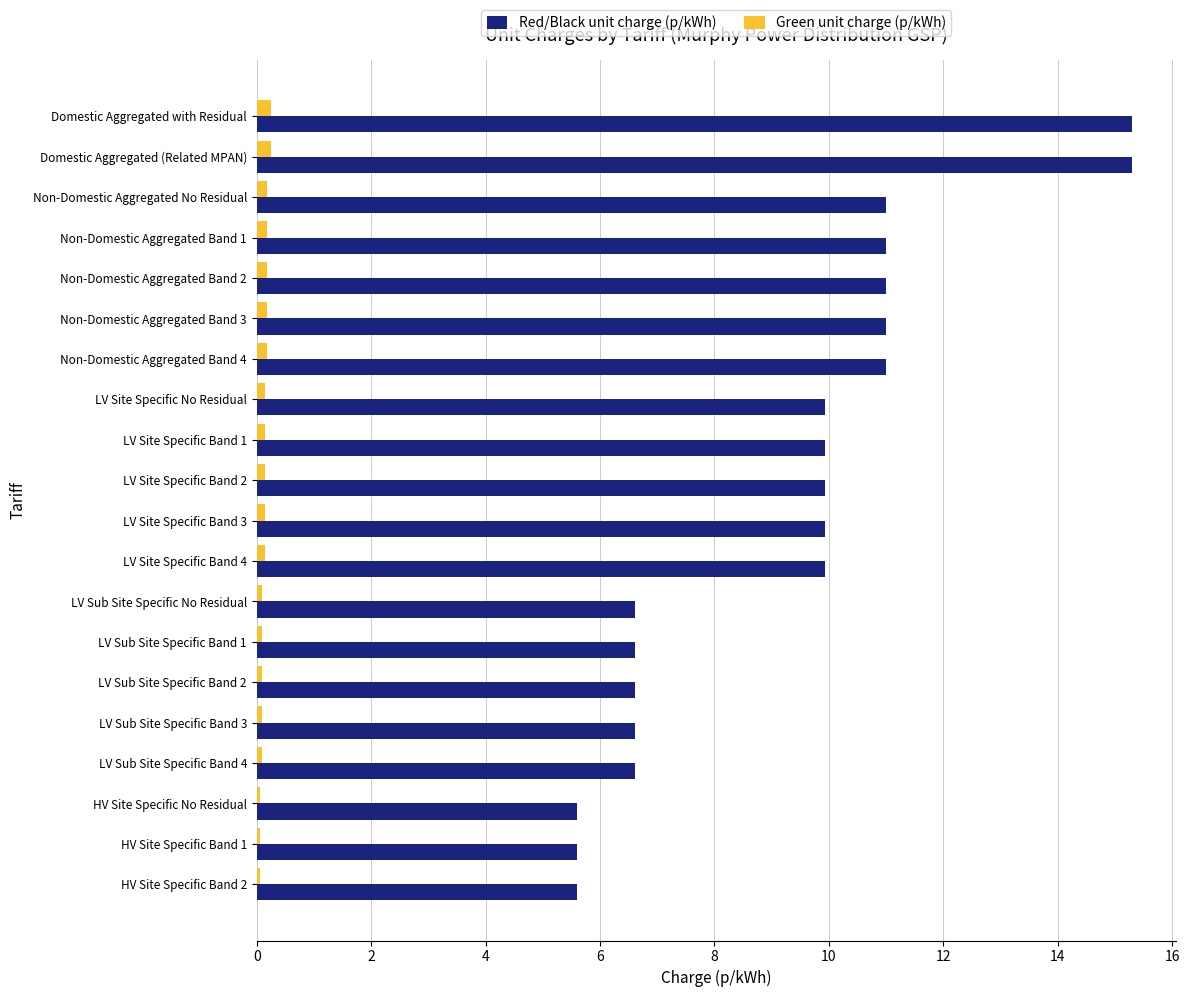

What is the greatest value displayed?

15.3